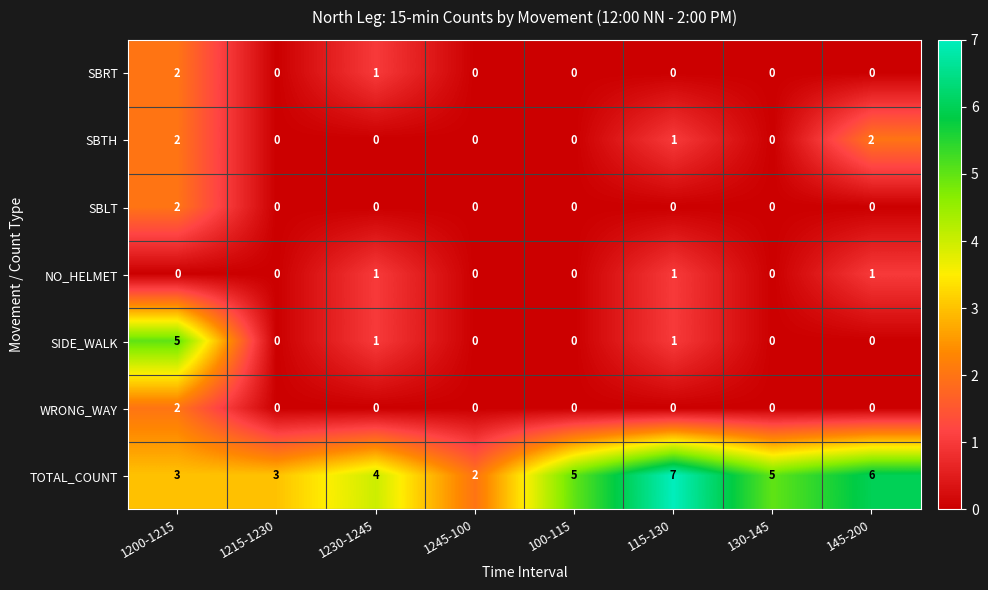

How many data points in SBRT are above 0?

2